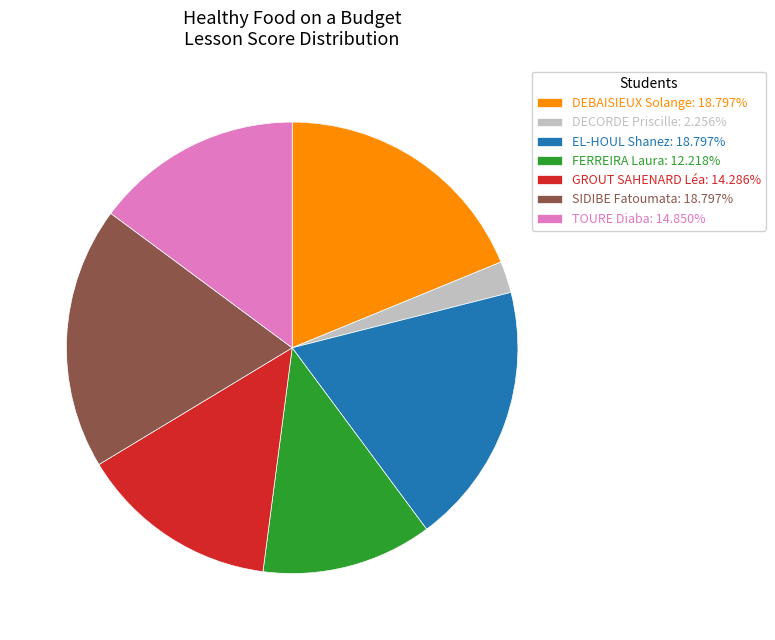

Combined, do DECORDE Priscille: 2.256% and SIDIBE Fatoumata: 18.797% account for over 50%?

No